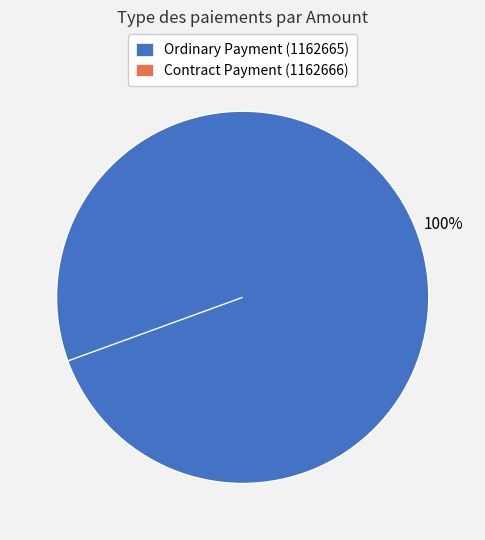

What percentage is the Ordinary Payment (1162665) slice, to the nearest percent?

100%